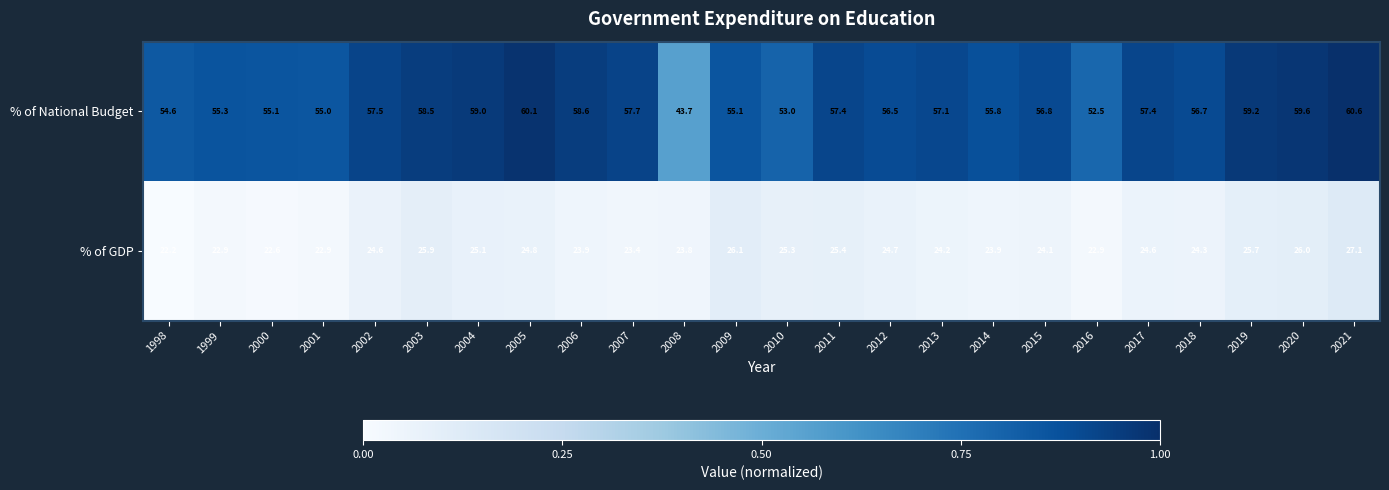

Read the % of GDP value at 2015.

24.1